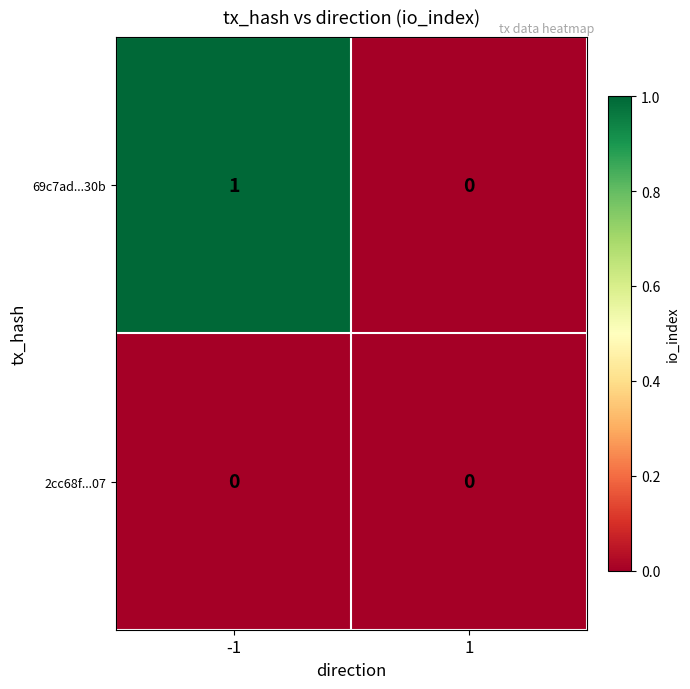

How many data points in 69c7ad...30b are less than 1?

1